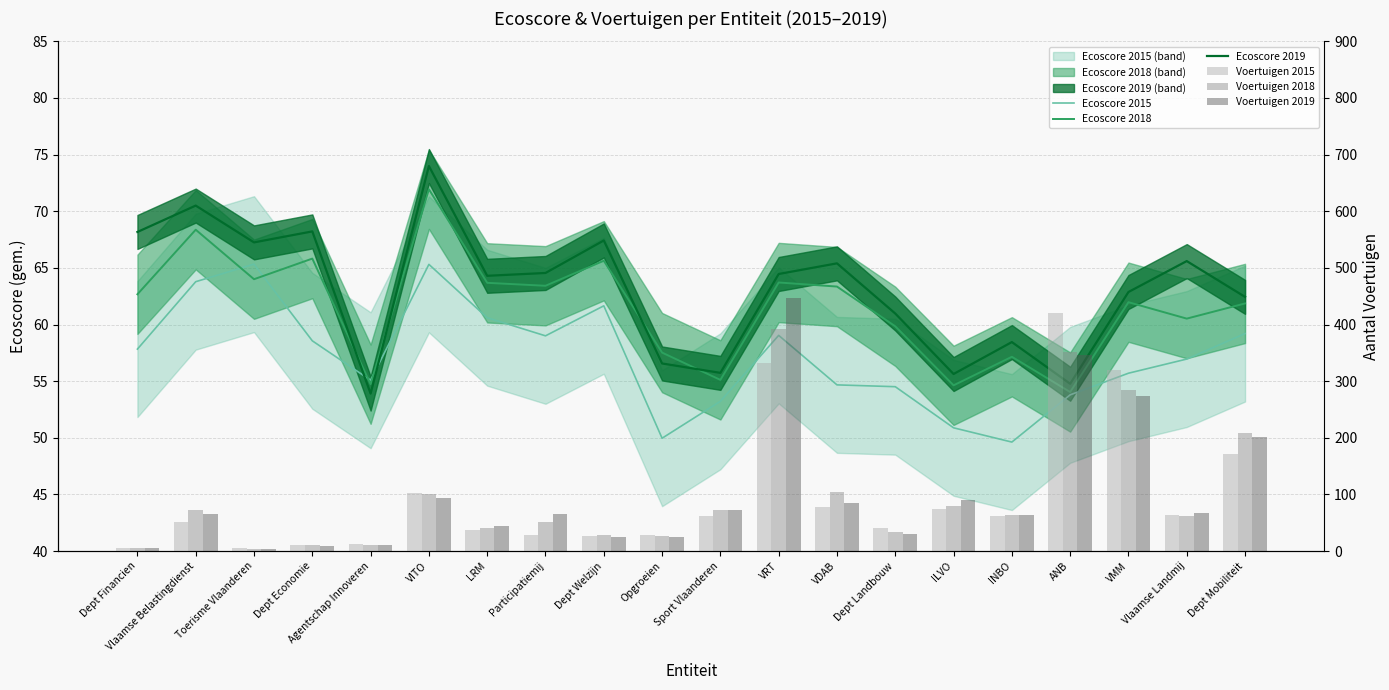

At which category is the sum across all series the highest?

VRT